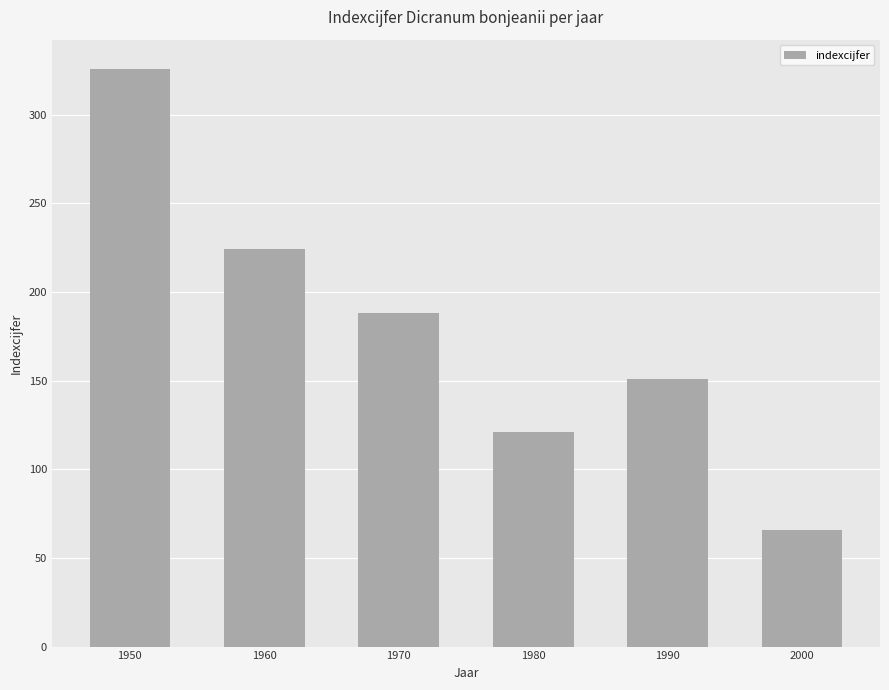

Between 1970 and 2000, which is larger?

1970